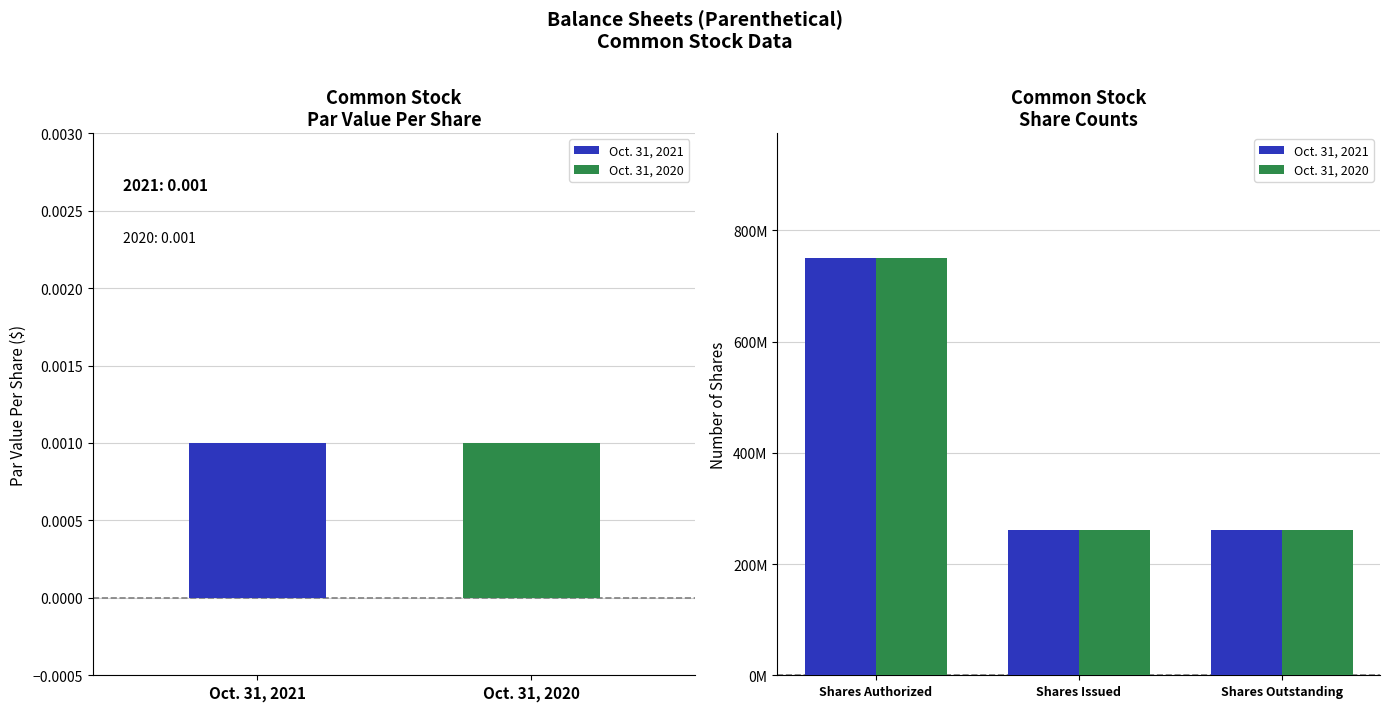

At which label is Oct. 31, 2020 closest to 505527560?

Shares Authorized